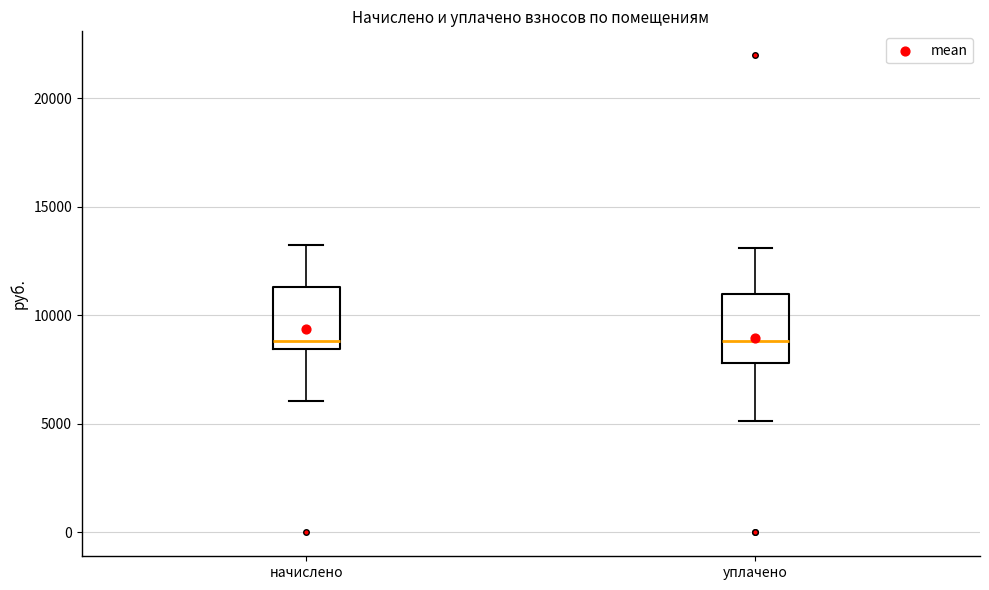

Where does the upper whisker of the box for уплачено end on the y-axis? The values are not printed on the chart, so give them approximately, as read against the axis.

13000